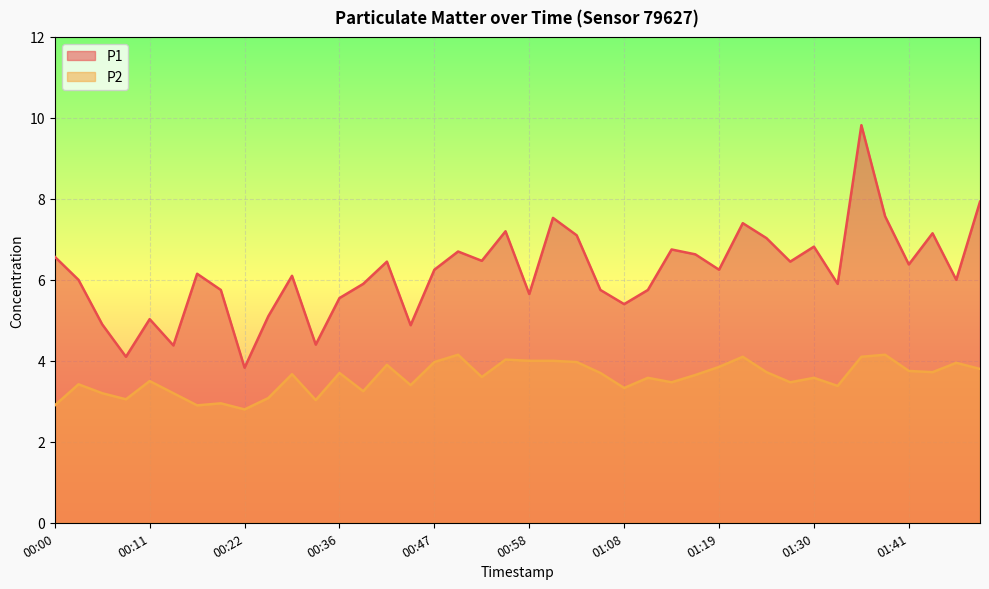

What is the highest value of the P2 series?

4.2